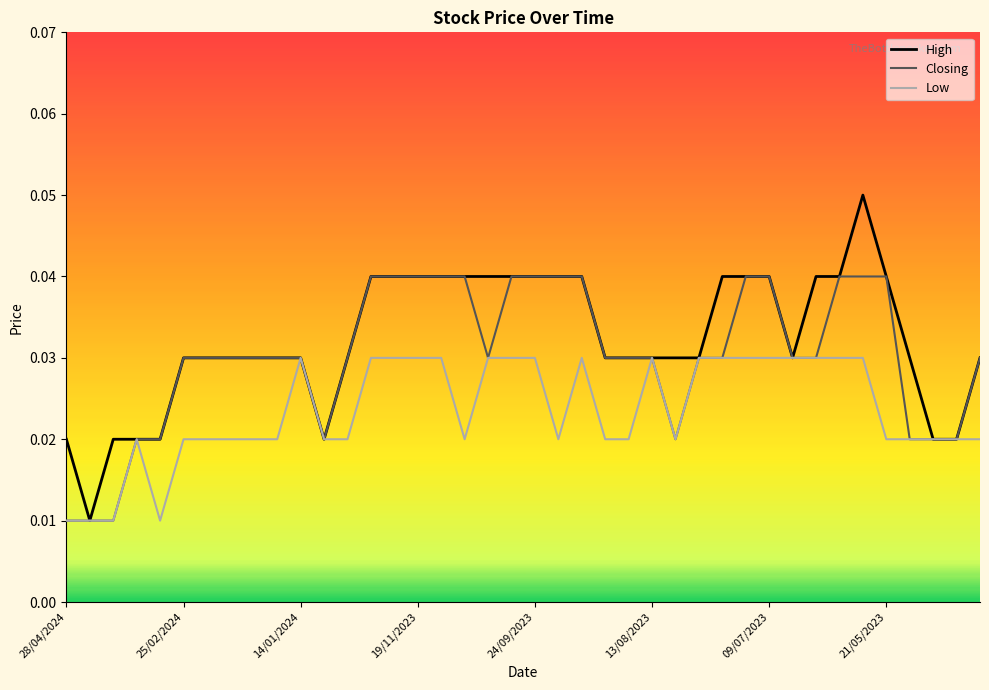

Which series has the largest range (max minus min)?

High